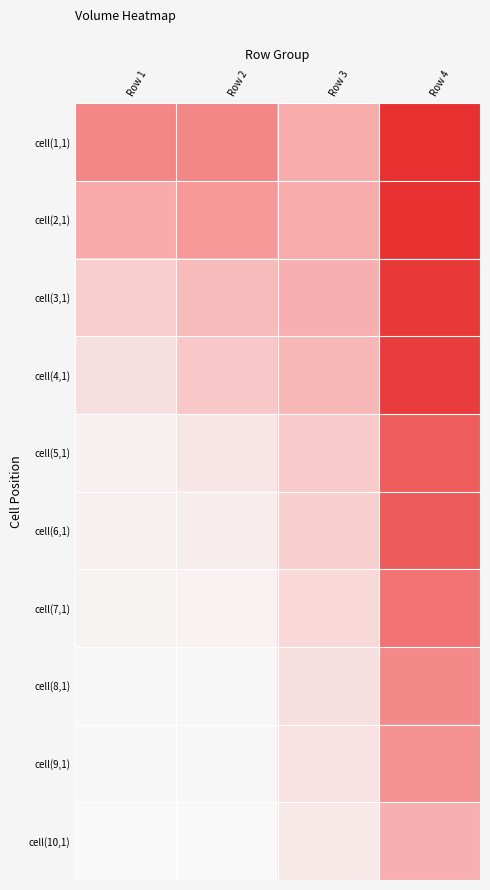

Reading right to left, list all the values displayed in this chart.

cell(1,1): Row 4=3219661	Row 3=1800459	Row 2=2247803	Row 1=2250125
cell(2,1): Row 4=3182360	Row 3=1803347	Row 2=2039443	Row 1=1815019
cell(3,1): Row 4=3124184	Row 3=1747786	Row 2=1553135	Row 1=1247395
cell(4,1): Row 4=3063775	Row 3=1611072	Row 2=1339252	Row 1=989998
cell(5,1): Row 4=2714504	Row 3=1307461	Row 2=883478	Row 1=726763
cell(6,1): Row 4=2728162	Row 3=1239070	Row 2=777670	Row 1=722405
cell(7,1): Row 4=2450368	Row 3=1093808	Row 2=691651	Row 1=679962
cell(8,1): Row 4=2218389	Row 3=981536	Row 2=608935	Row 1=622888
cell(9,1): Row 4=2117495	Row 3=945068	Row 2=621257	Row 1=619338
cell(10,1): Row 4=1743786	Row 3=844871	Row 2=585610	Row 1=594809